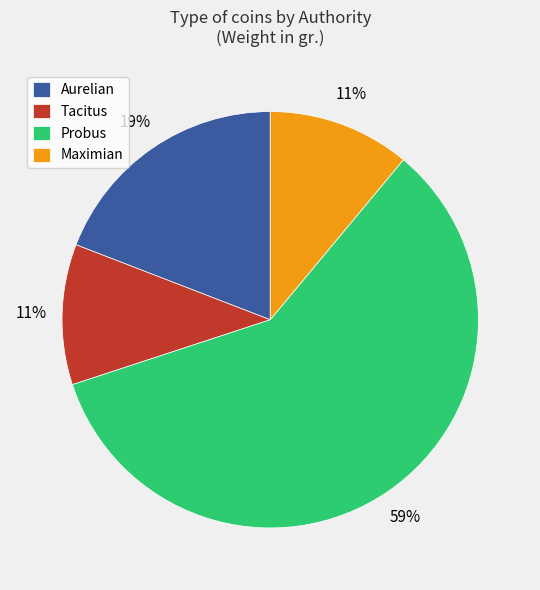

Which has a higher value, Tacitus or Probus?

Probus